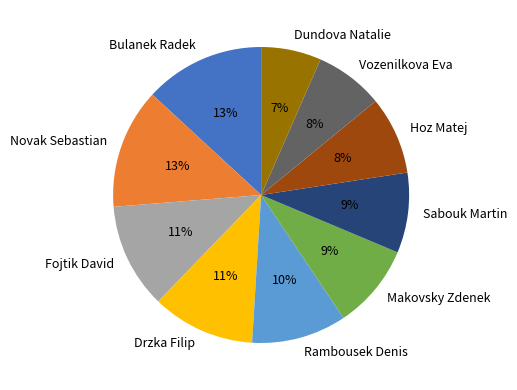

Is there a majority slice in this chart?

No